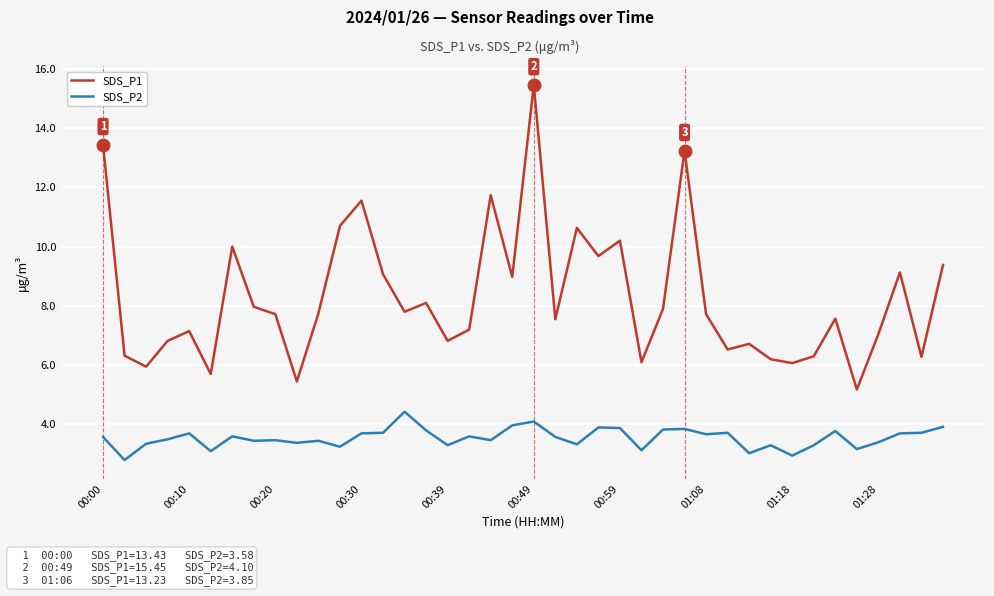

What is the maximum value for SDS_P2?

4.4